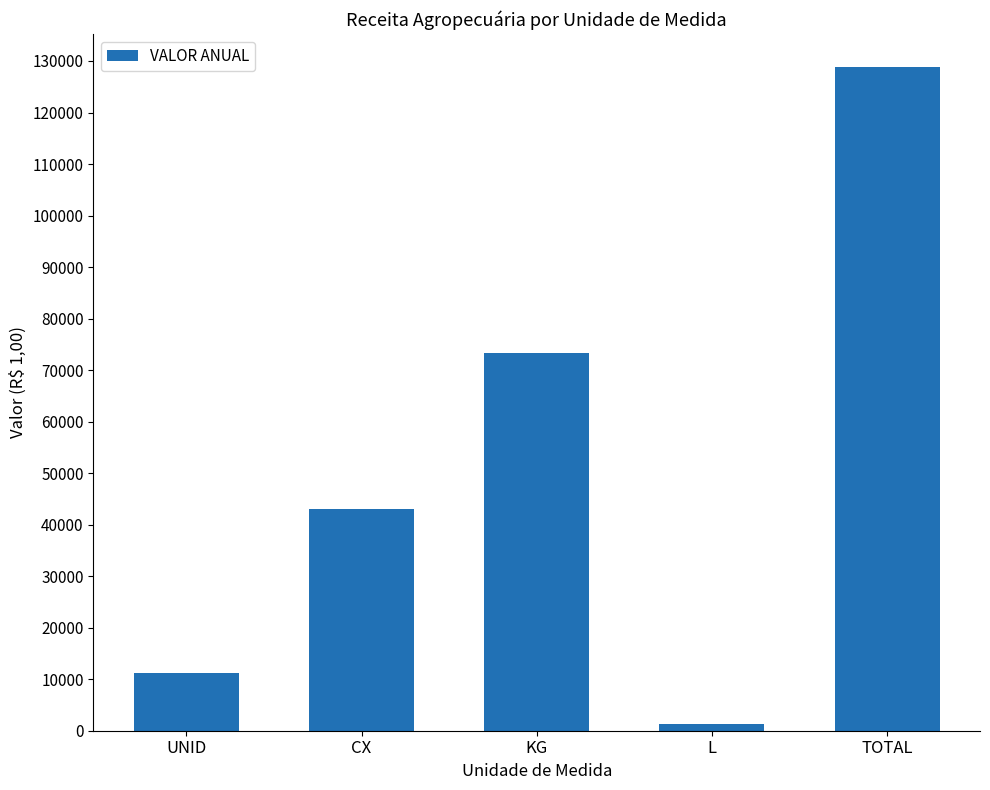

Approximately how many times larger is the value at KG compared to CX?

1.7